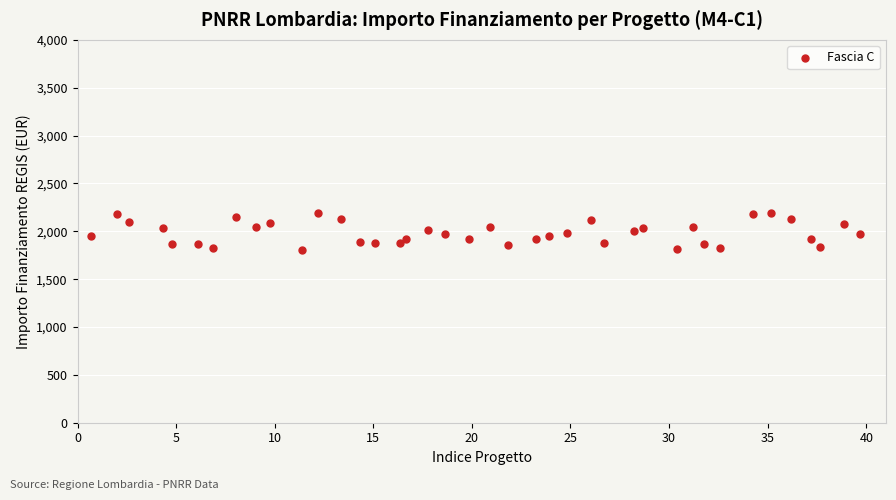

What is the range of X values (max minus min)?

39.0